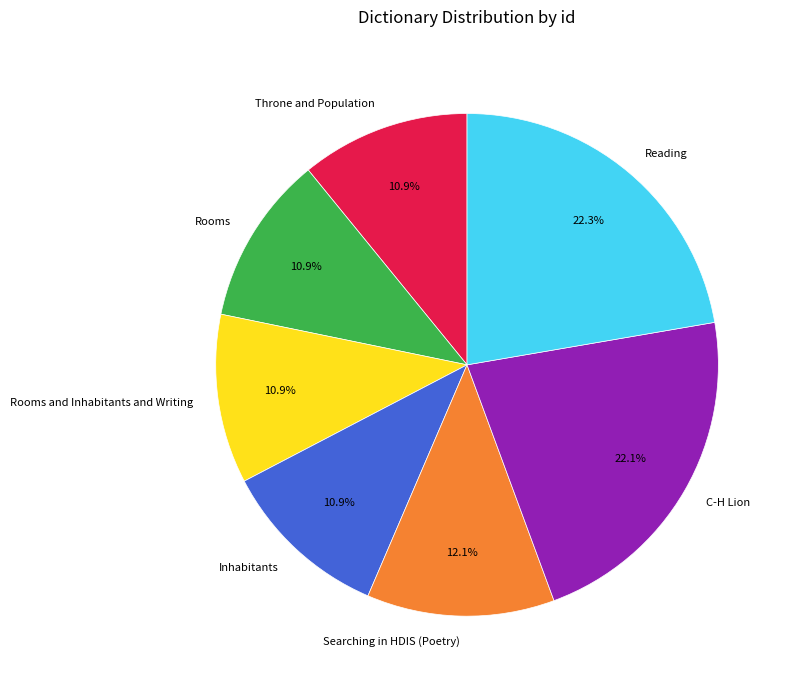

What is the total percentage of C-H Lion and Throne and Population?

33.0%